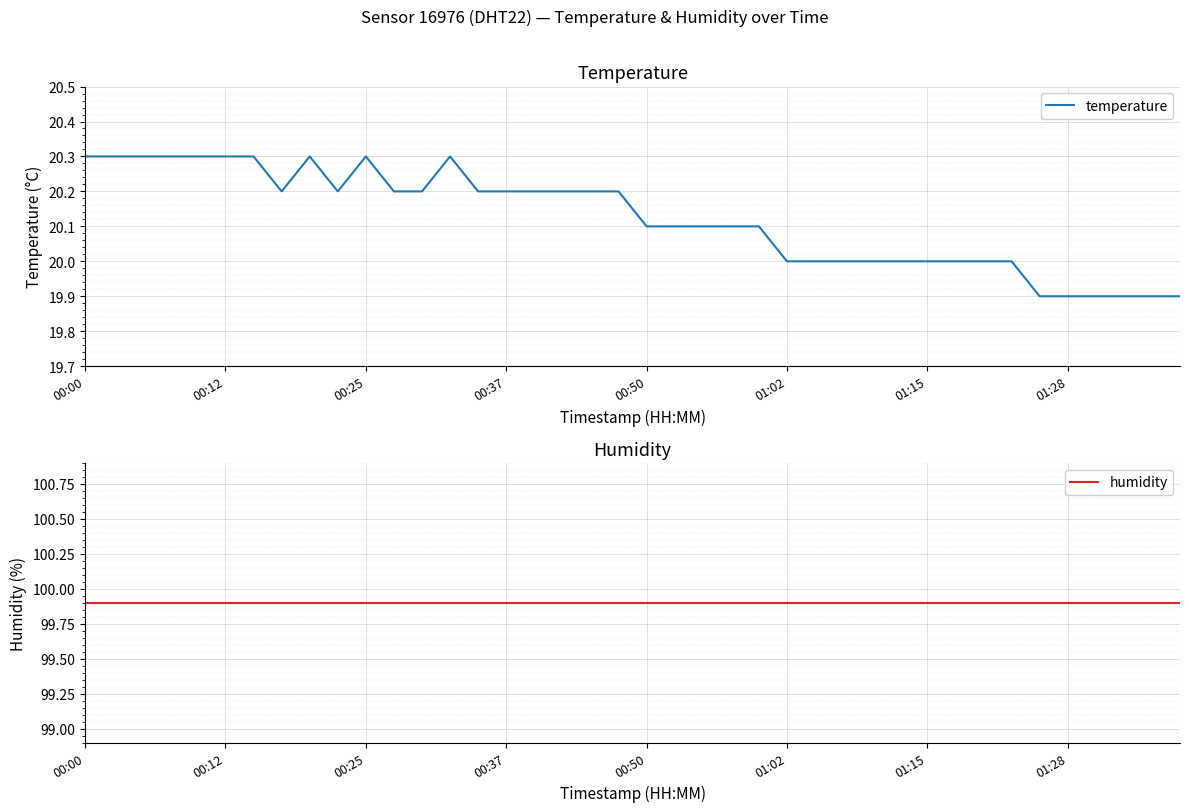

True or false: temperature has a value of 20.1 at 00:50.

True